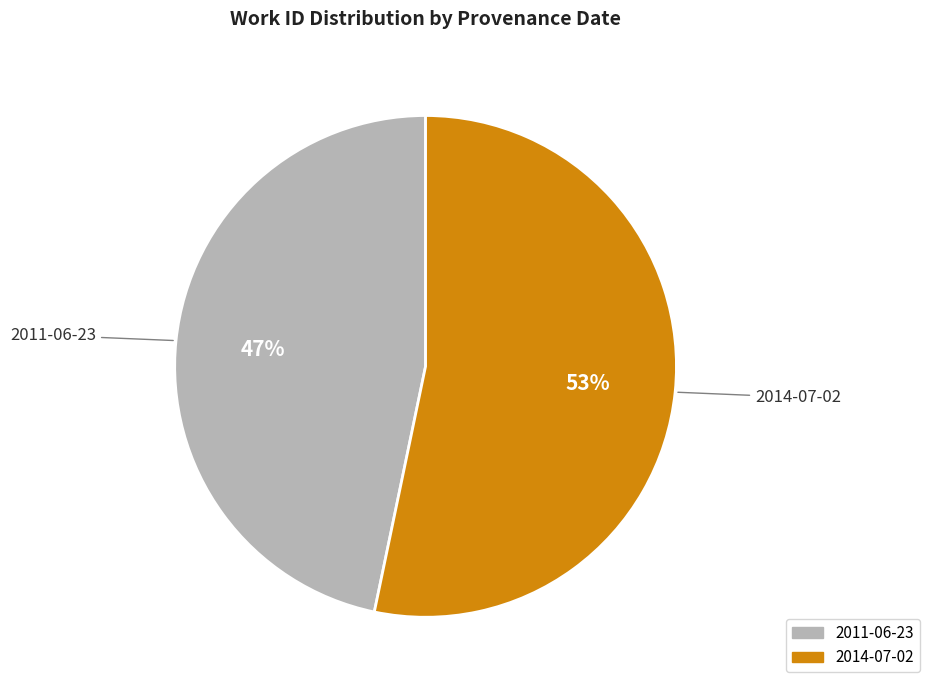

Is there any slice that represents more than half of the pie?

Yes